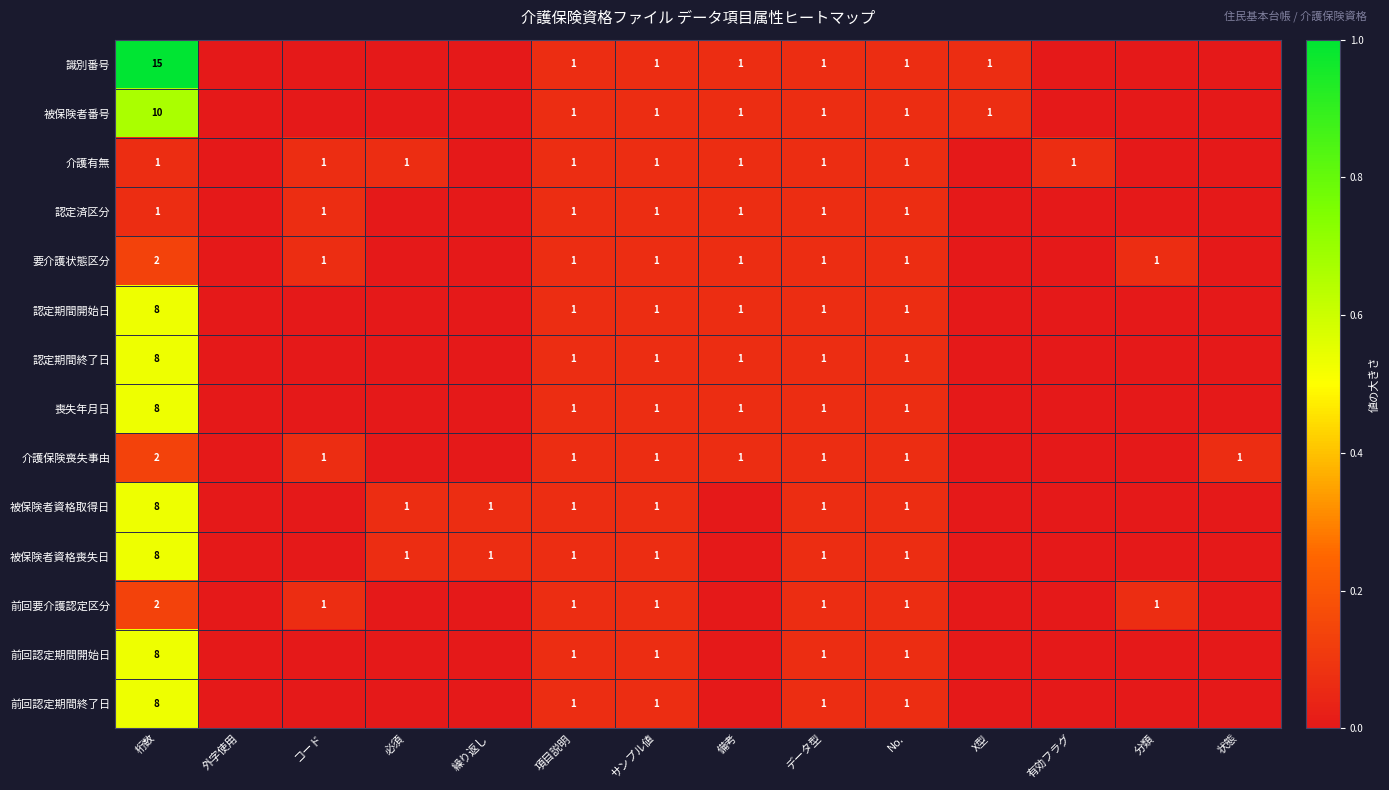

Is it true that 認定期間終了日 equals 0 at 備考?

False